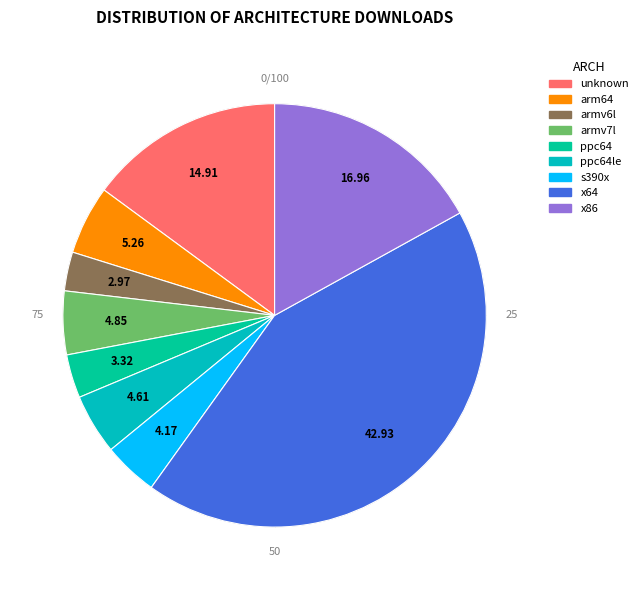

Which slice is the smallest?

armv6l